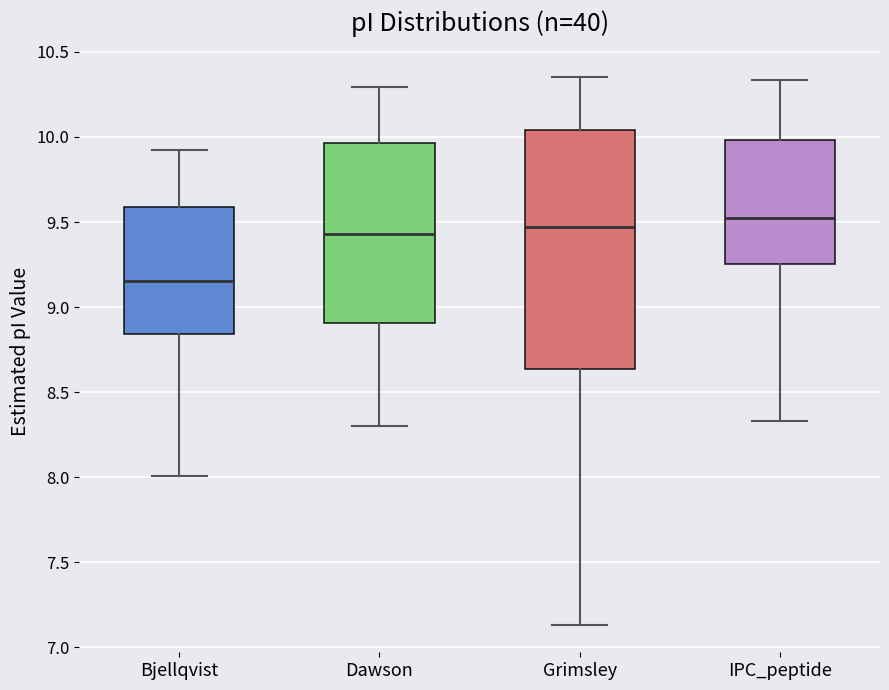

Reading left to right, transcribe this box plot: for each box, give where its median line is, the range the box spans, and where its two whiskers end, as read against the y-axis. The values are not printed on the chart, so give them approximately, as read against the axis.

Bjellqvist: median 9.15, box 8.85 to 9.60, whiskers 8.00 to 9.95
Dawson: median 9.45, box 8.90 to 9.95, whiskers 8.30 to 10.30
Grimsley: median 9.45, box 8.65 to 10.05, whiskers 7.15 to 10.35
IPC_peptide: median 9.50, box 9.25 to 10.00, whiskers 8.35 to 10.35